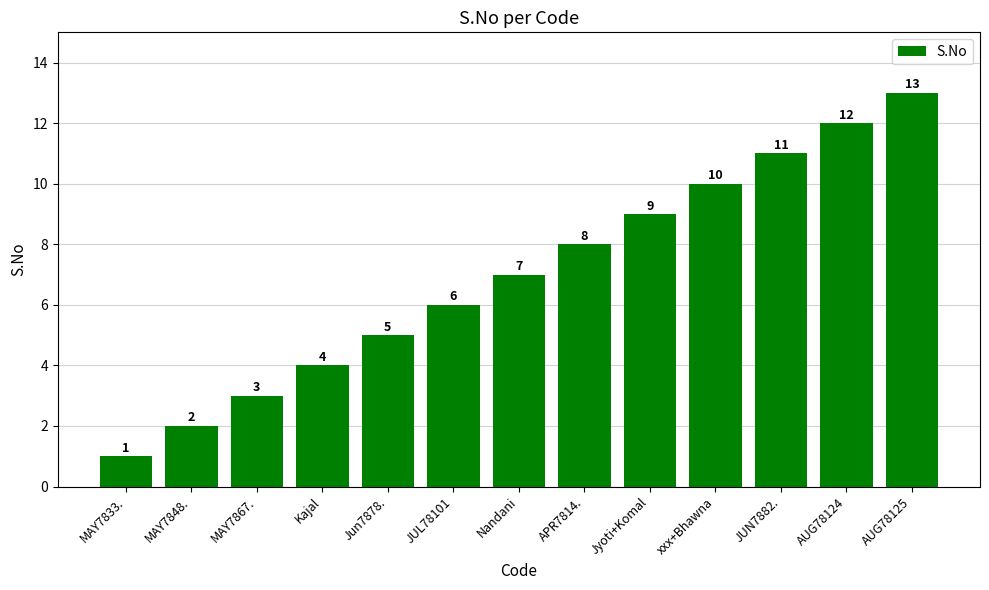

Is it true that the value at MAY7867. is 1?

False